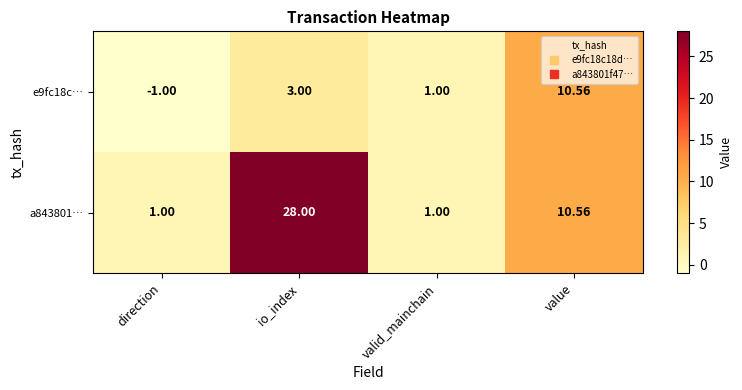

At which label is e9fc18c… closest to 4?

io_index